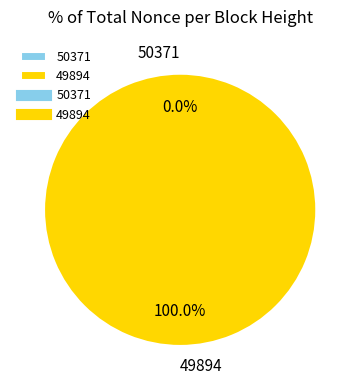

Which category accounts for the majority?

49894